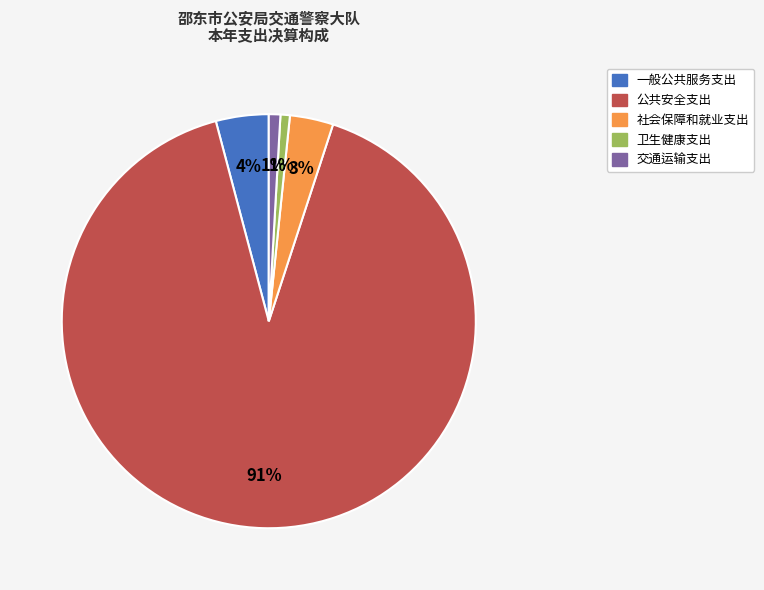

Do 社会保障和就业支出 and 公共安全支出 together represent more than half of the pie?

Yes